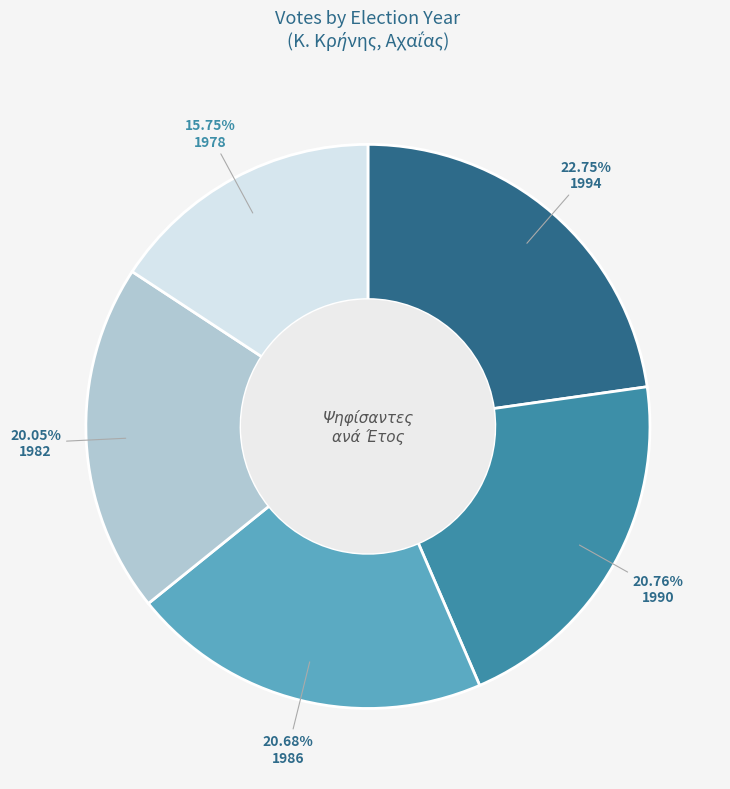

Is there any slice that represents more than half of the pie?

No